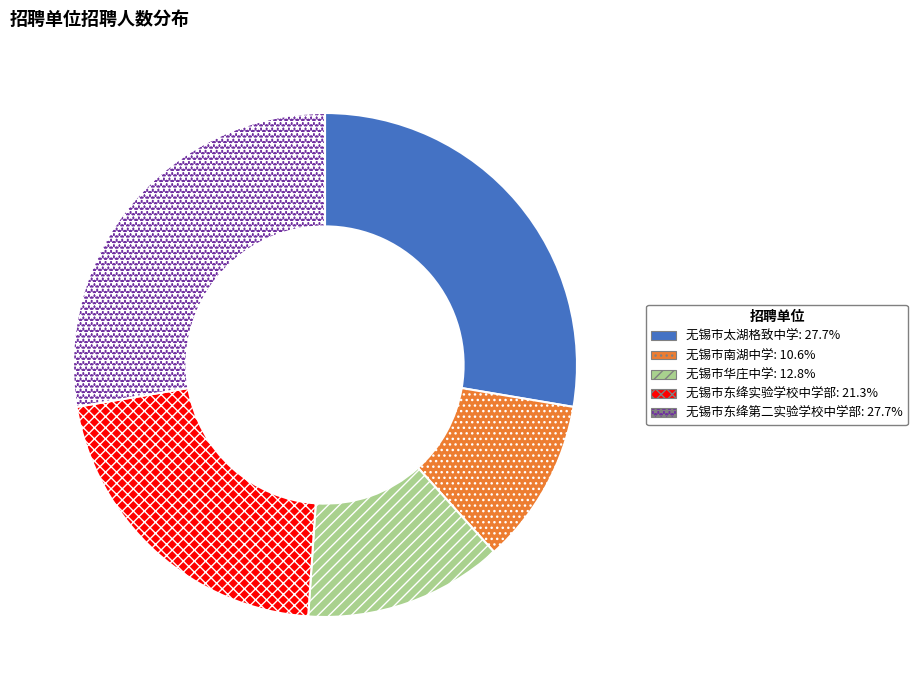

Does any single category account for the majority?

No